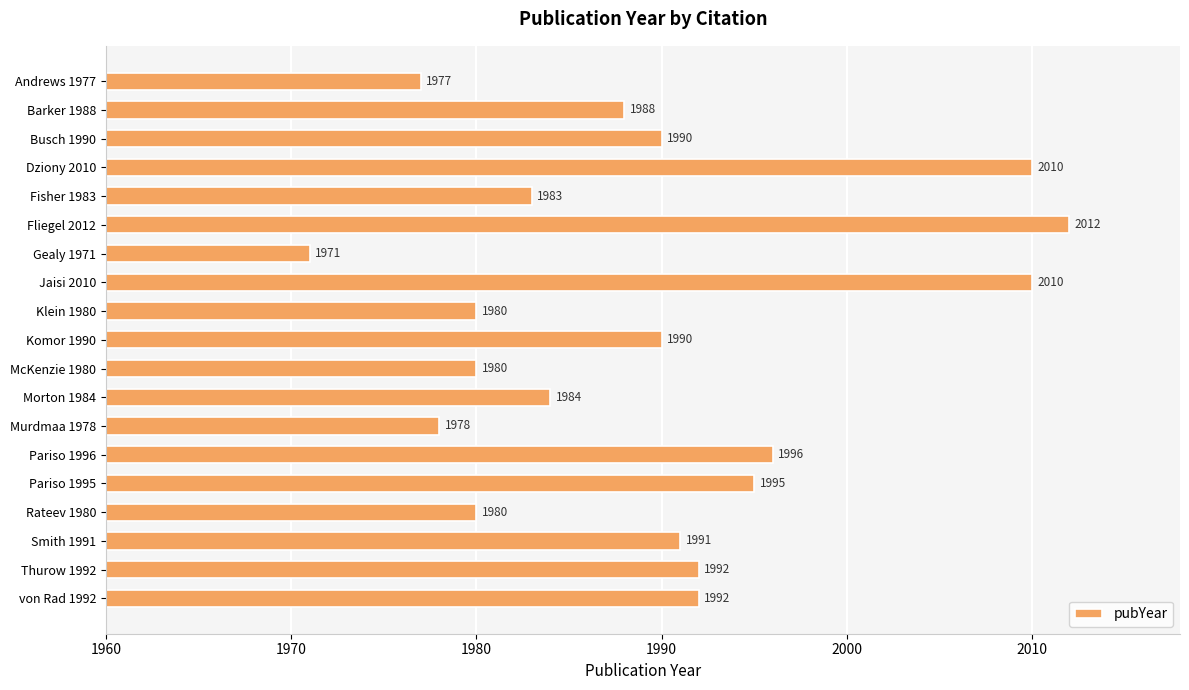

At which label is the value closest to 1991?

Smith 1991